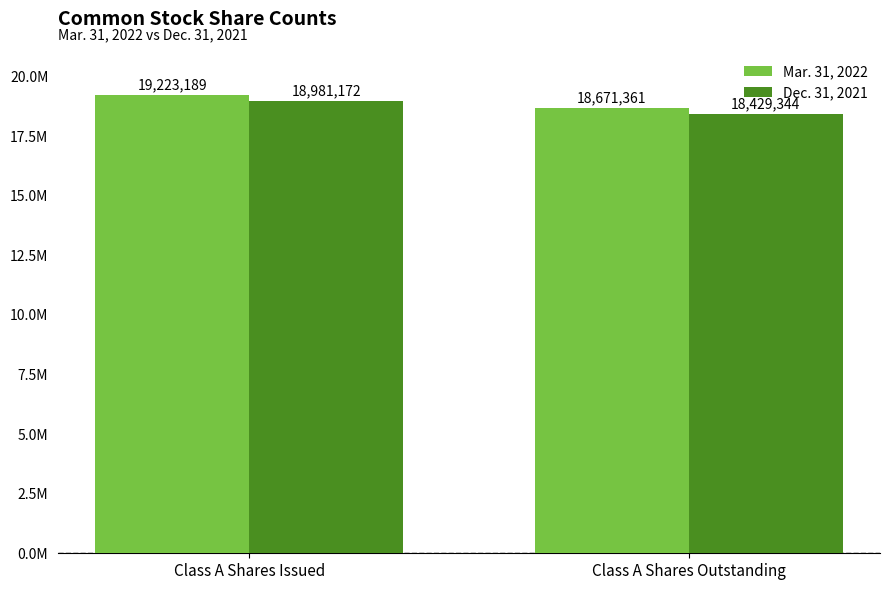

List the series in order of their peak value, lowest first.

Dec. 31, 2021, Mar. 31, 2022